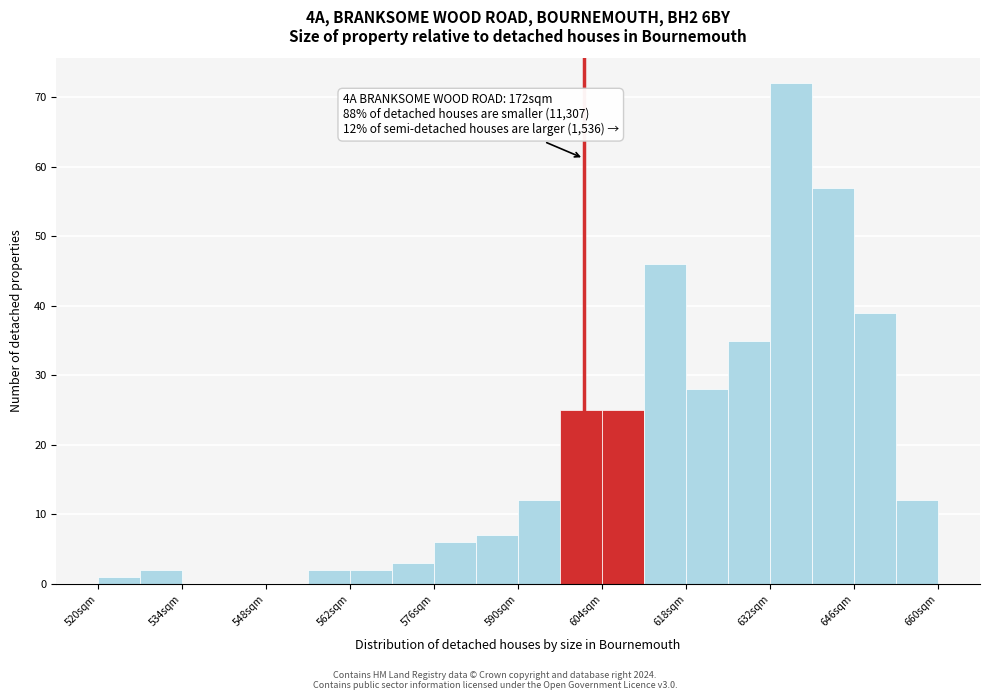

Around what value on the x-axis is the tallest bar? Give the approximate position of its centre, as read against the axis.

636